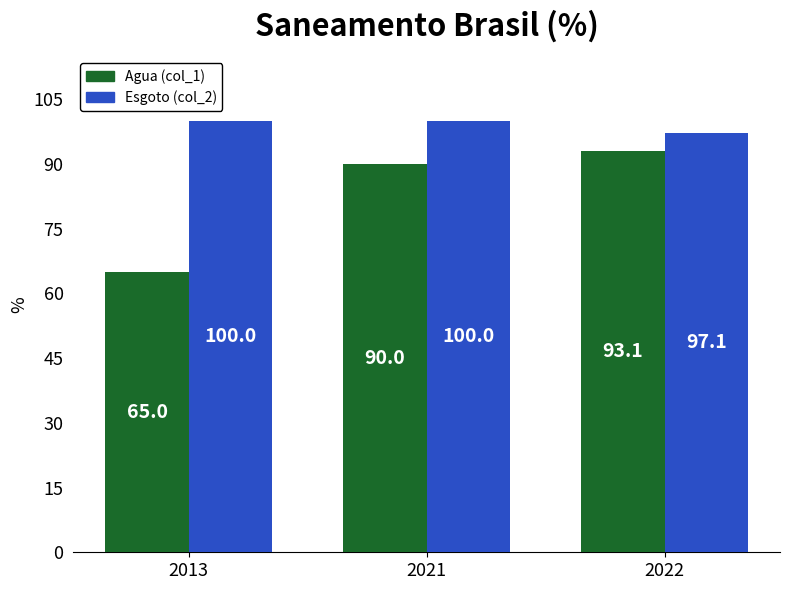

At which category is the sum across all series the highest?

2022